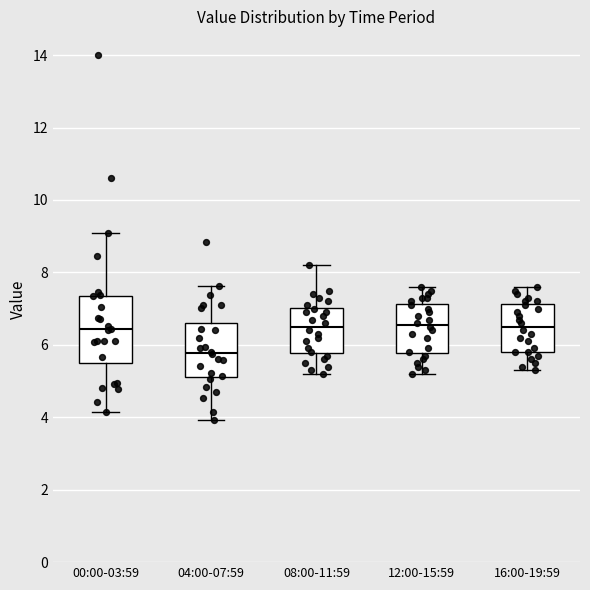

Comparing the boxes themselves (not the whiskers), which one is the tallest?

00:00-03:59